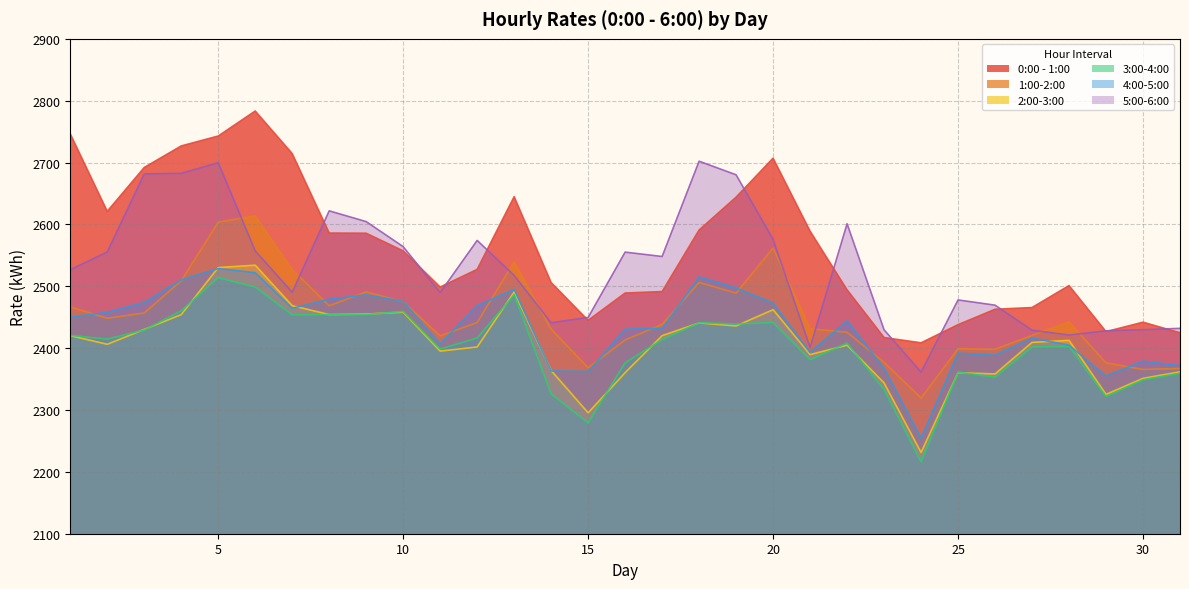

What is the value of the 1:00-2:00 point at the 11th from the left?

2419.8